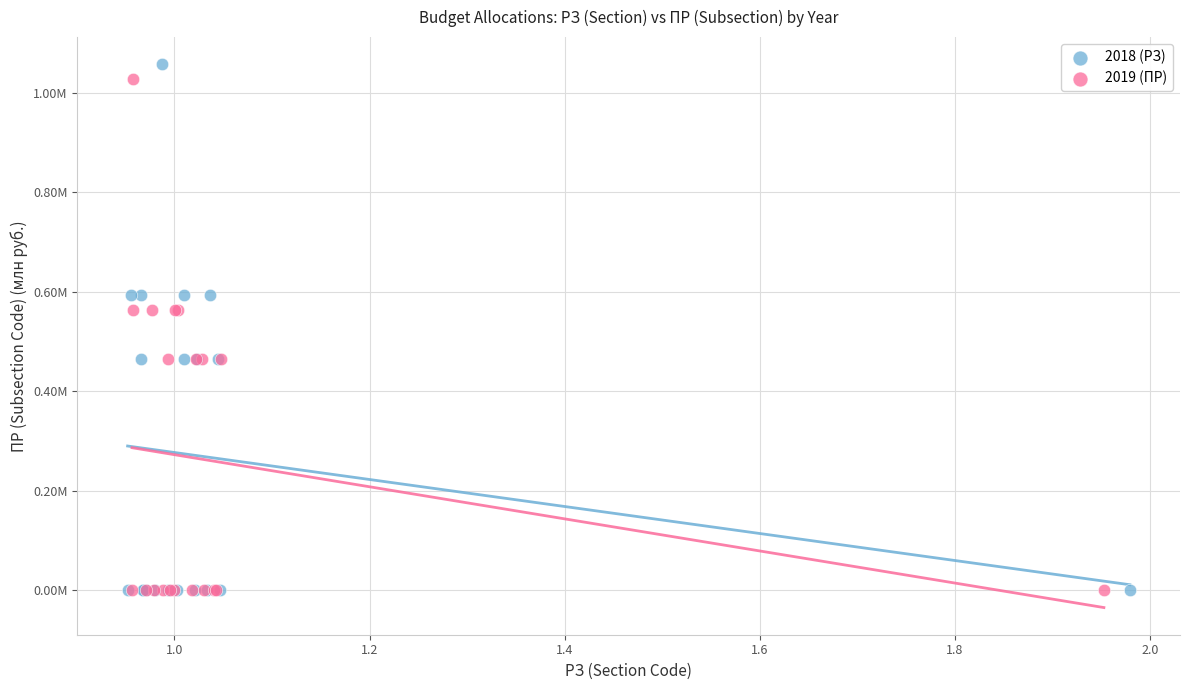

What are all the series names shown in the legend?

2018 (РЗ), 2019 (ПР)